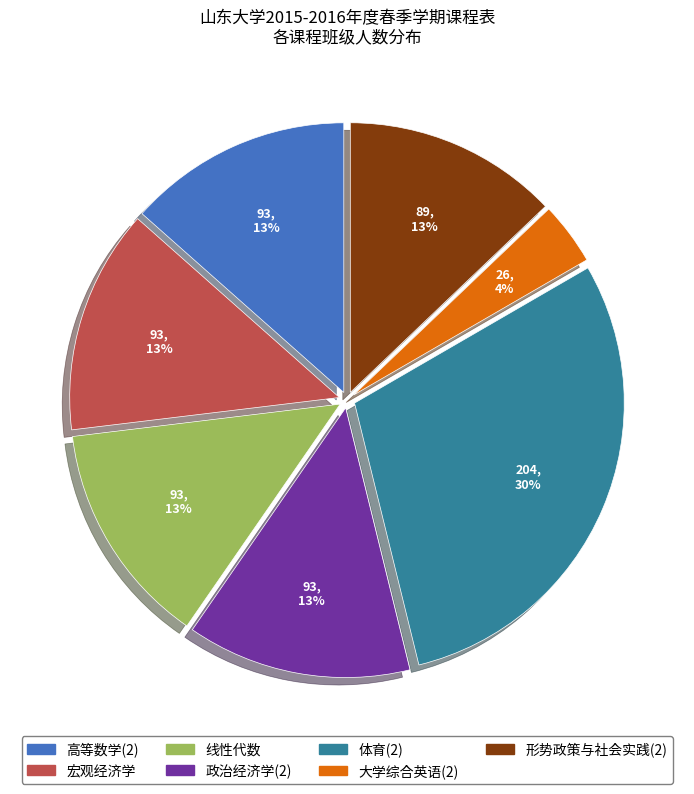

To the nearest percent, what is the average slice percentage?

14%